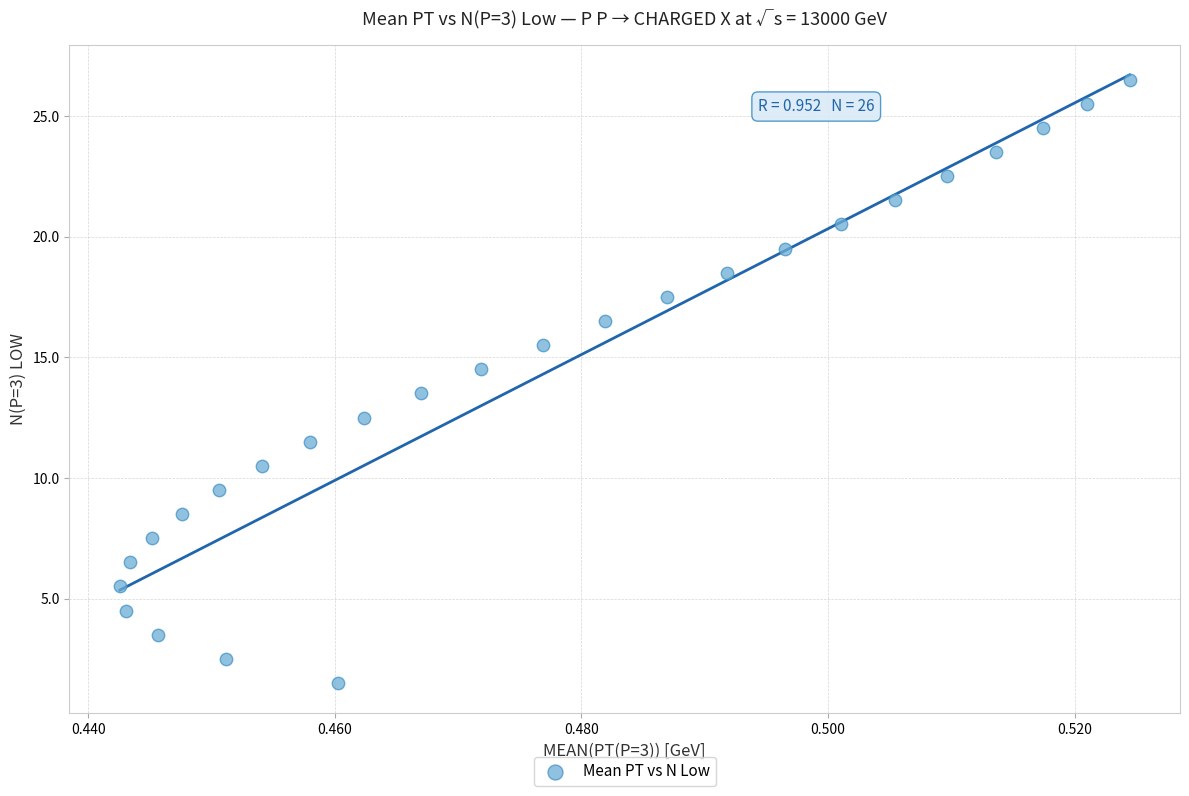

What is the range of Y values (max minus min)?

25.0